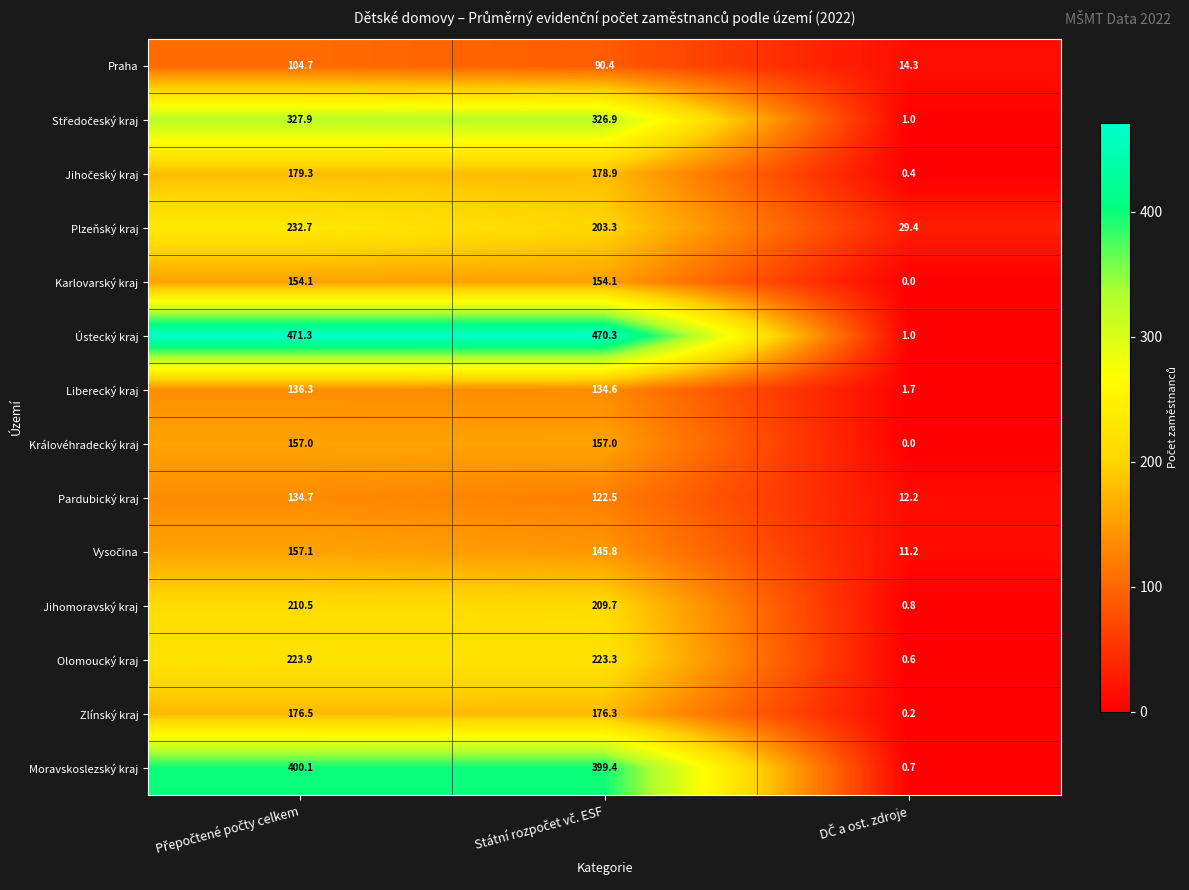

What is the maximum value for Karlovarský kraj?

154.1